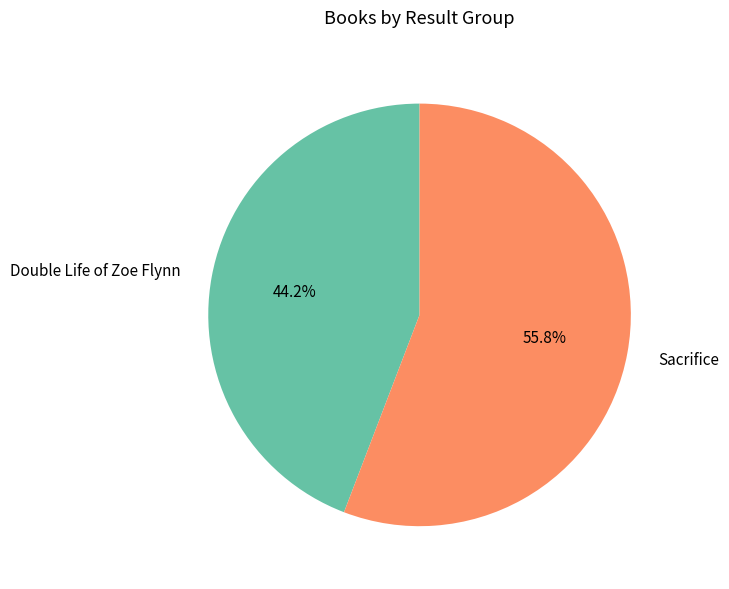

Combined, do Sacrifice and Double Life of Zoe Flynn account for over 50%?

Yes